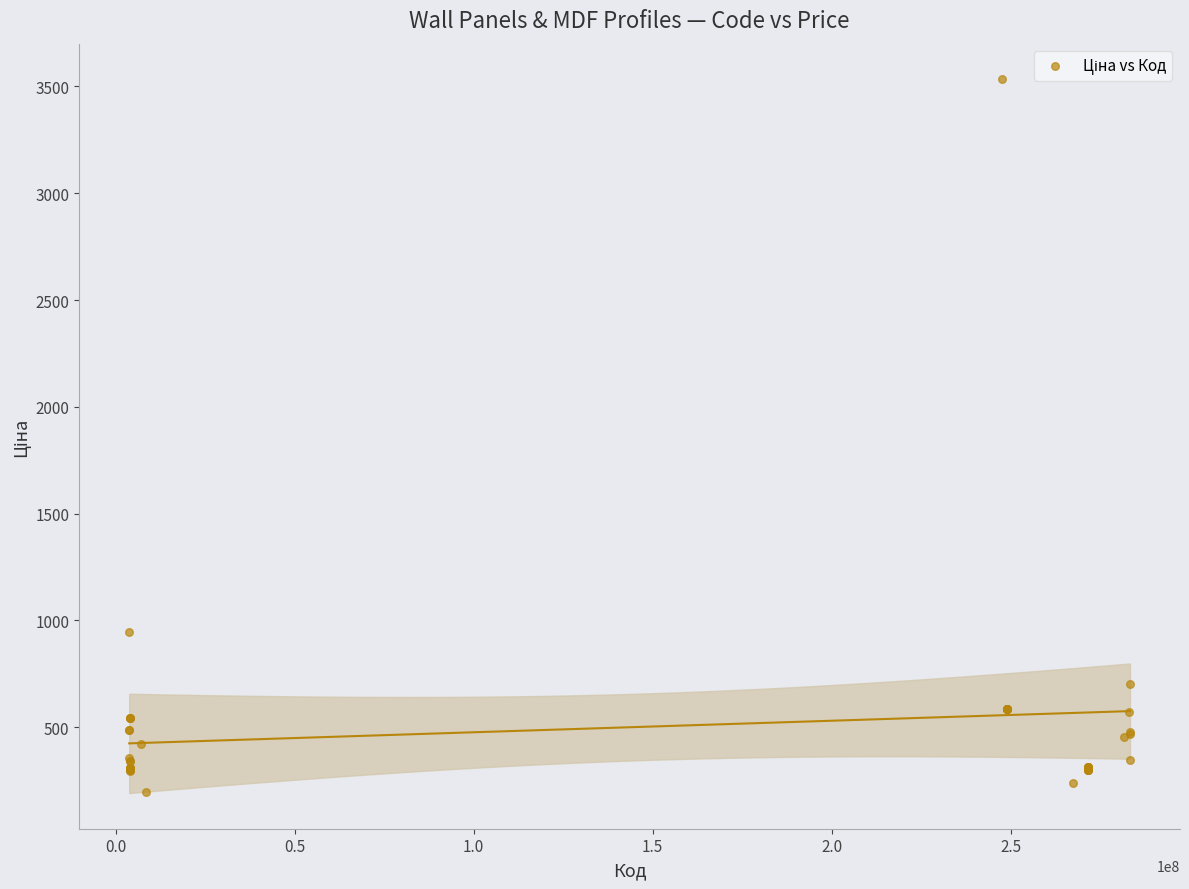

What Y value in the scatter plot is closest to 1864?

944.9